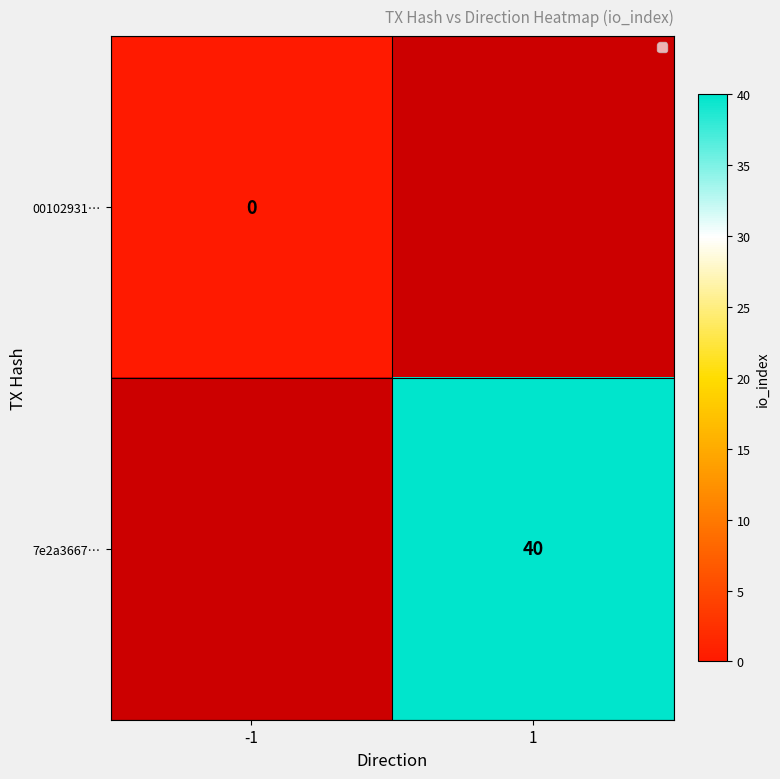

The value of 7e2a3667… at 1 is 58.8. True or false?

False